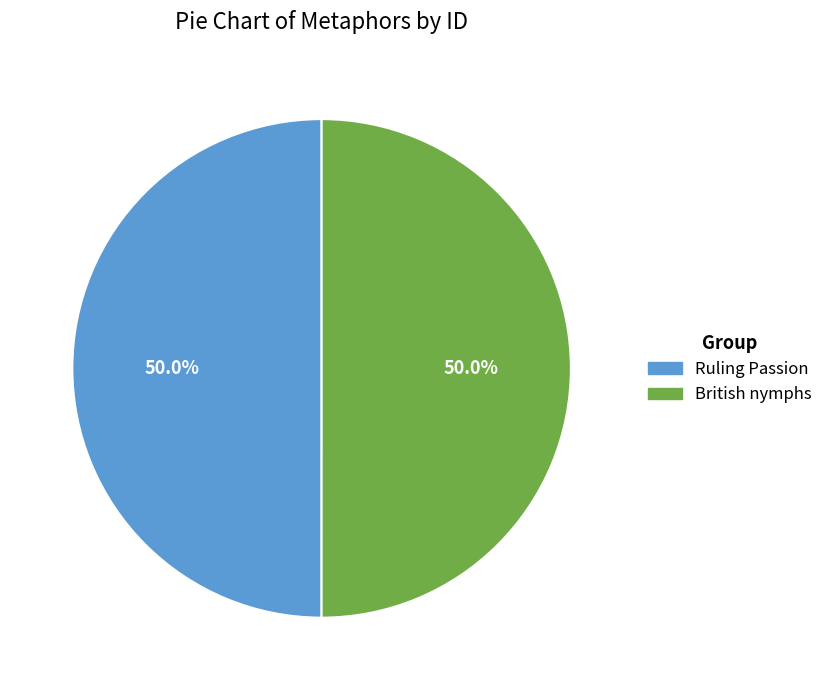

What is the total percentage of British nymphs and Ruling Passion?

100.0%